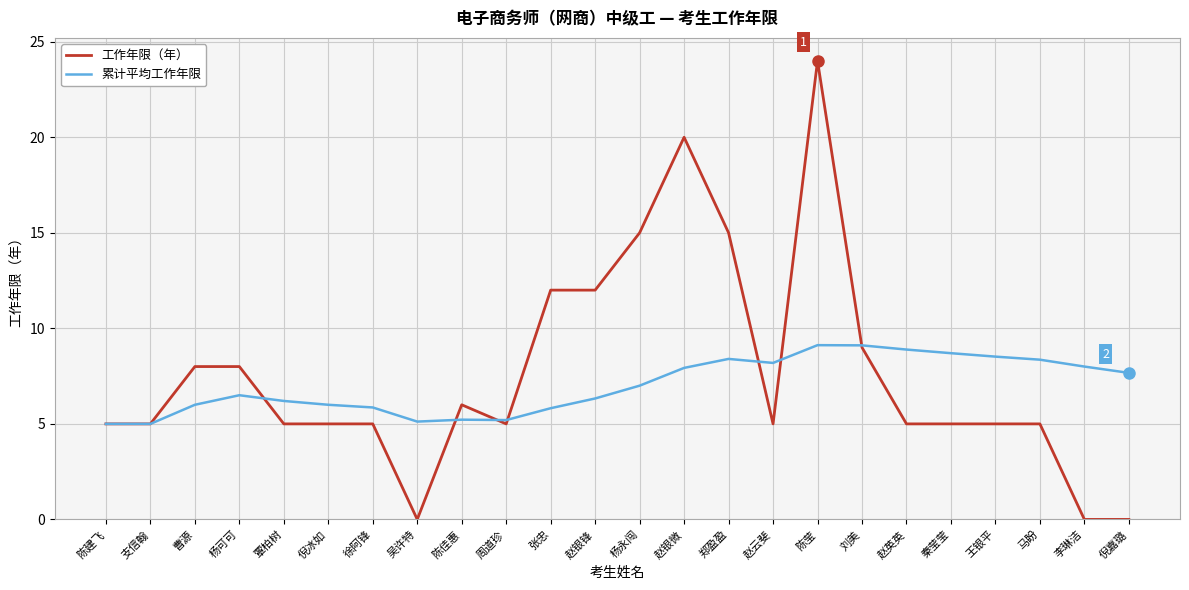

Rank the series at 李琳洁 from lowest to highest value.

工作年限（年）, 累计平均工作年限